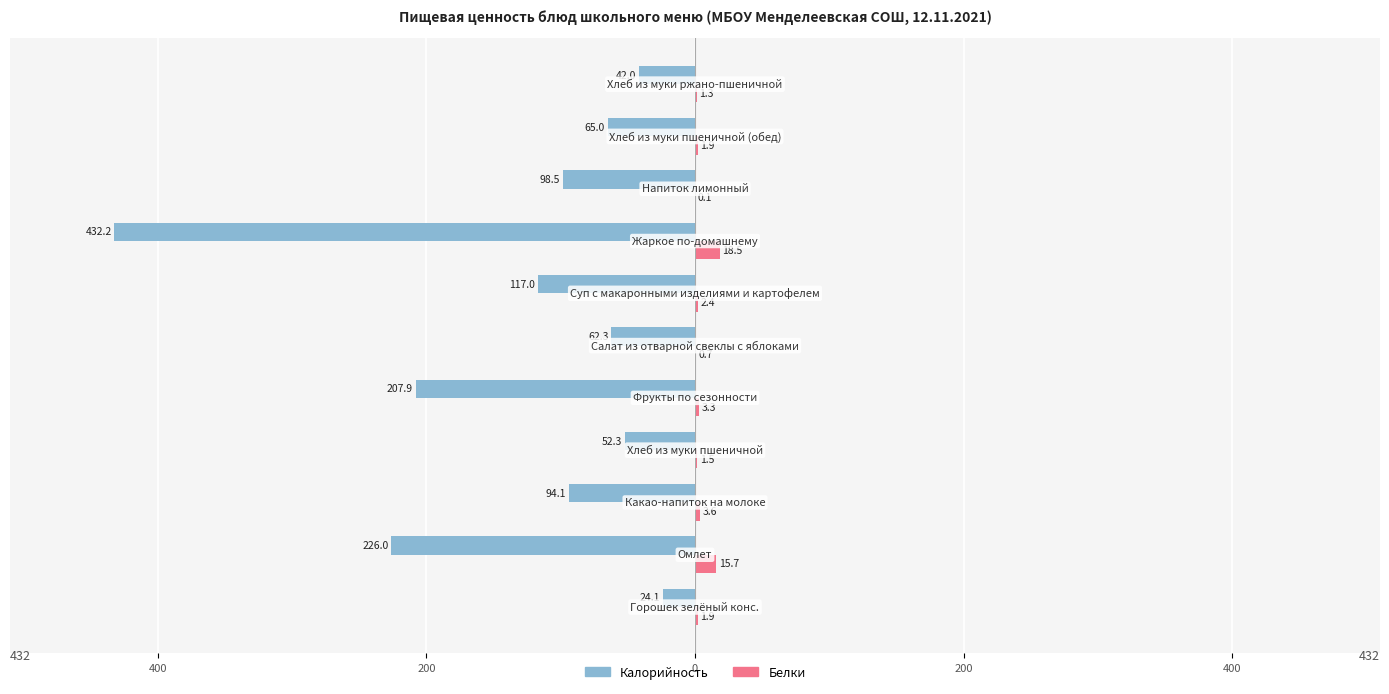

Reading left to right, list all the values displayed in this chart.

Калорийность: -24.1	-226.0	-94.1	-52.3	-207.9	-62.3	-117.0	-432.2	-98.5	-65.0	-42.0
Белки: 1.9	15.7	3.6	1.5	3.3	0.7	2.4	18.5	0.1	1.9	1.3